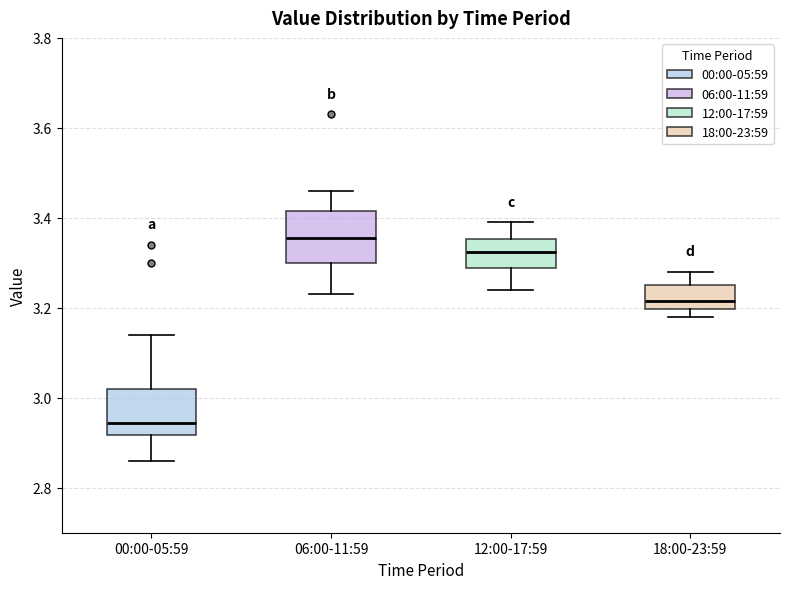

Reading left to right, read every box against the y-axis: the position of its median line, the range the box covers, and the ends of its whiskers. The values are not printed on the chart, so give them approximately, as read against the axis.

00:00-05:59: median 2.94, box 2.92 to 3.02, whiskers 2.86 to 3.14
06:00-11:59: median 3.36, box 3.30 to 3.42, whiskers 3.24 to 3.46
12:00-17:59: median 3.32, box 3.28 to 3.36, whiskers 3.24 to 3.40
18:00-23:59: median 3.22, box 3.20 to 3.26, whiskers 3.18 to 3.28